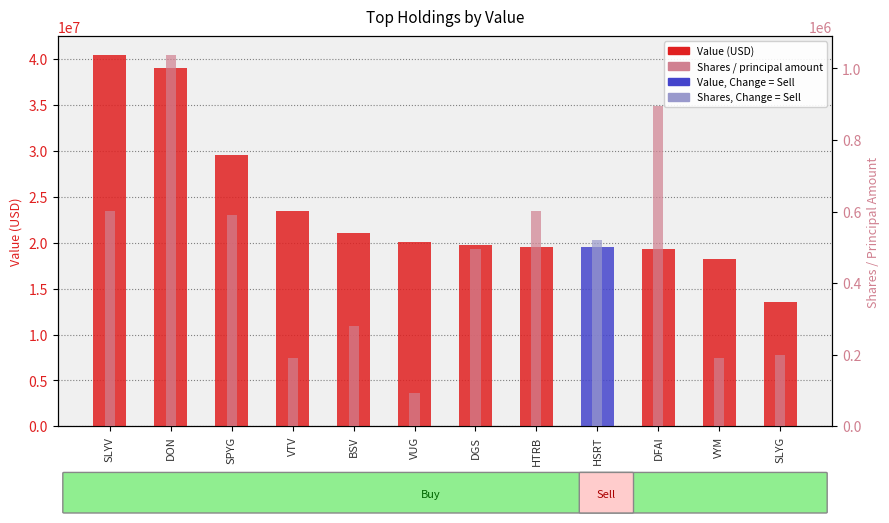

What is the value of the Value (USD) bar at the 5th from the left?

21059000